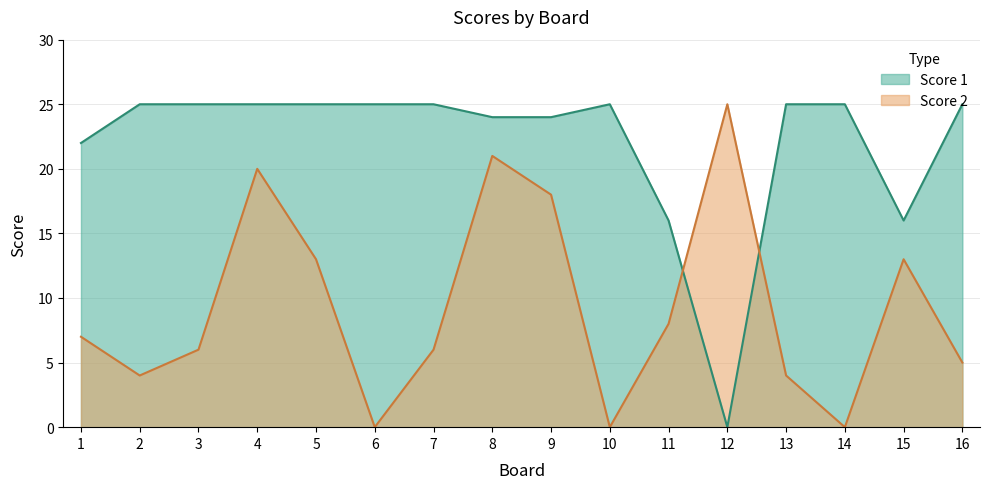

Reading left to right, transcribe all the data shown in this chart.

Score 1: 1=22	2=25	3=25	4=25	5=25	6=25	7=25	8=24	9=24	10=25	11=16	12=0	13=25	14=25	15=16	16=25
Score 2: 1=7	2=4	3=6	4=20	5=13	6=0	7=6	8=21	9=18	10=0	11=8	12=25	13=4	14=0	15=13	16=5